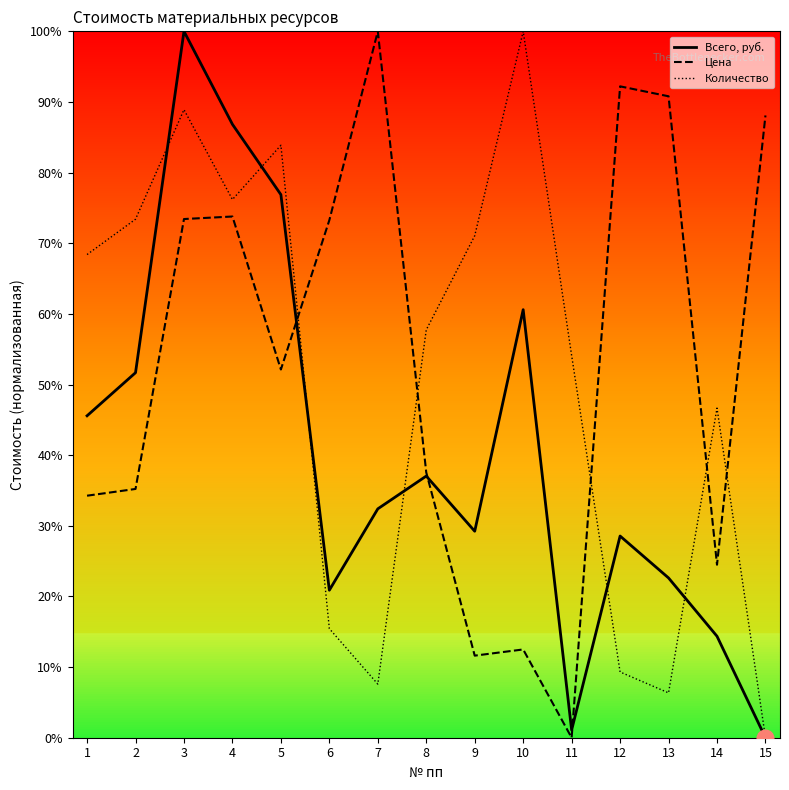

What is the difference between the Цена values at 12 and 5?

40.1